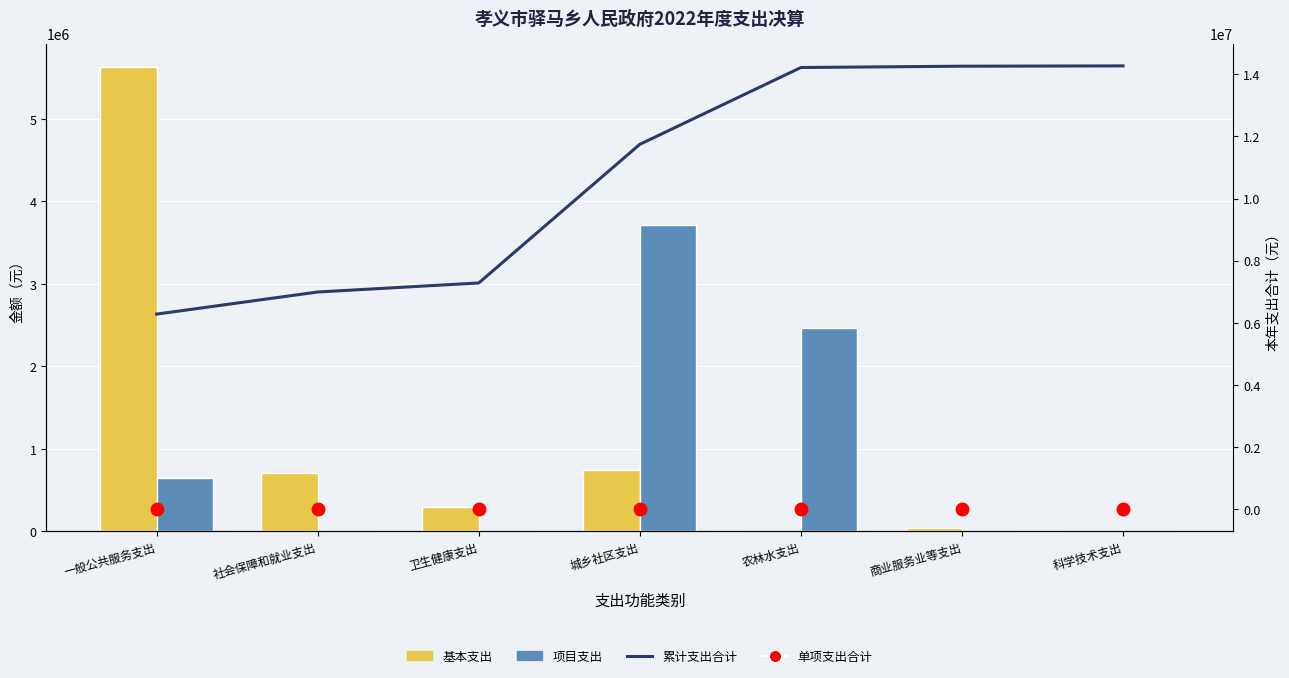

The 累计支出合计 series shows 22845640.8 at 农林水支出. True or false?

False